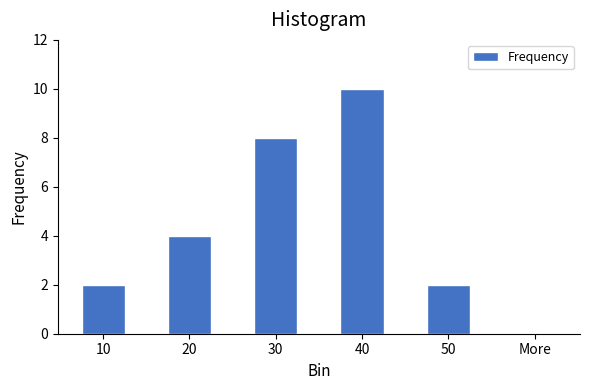

Reading left to right, list all the values displayed in this chart.

10=2	20=4	30=8	40=10	50=2	More=0